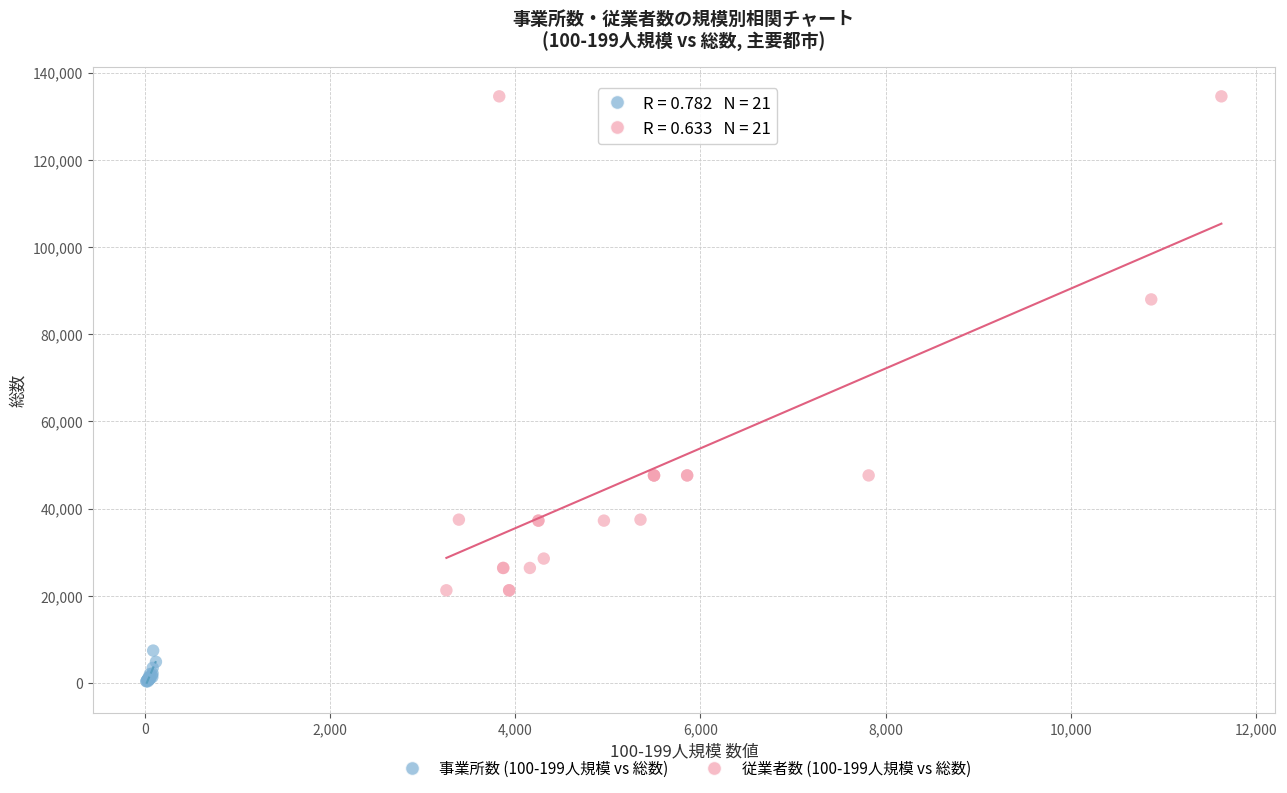

Which series contains the highest Y value?

従業者数 (100-199人規模 vs 総数)